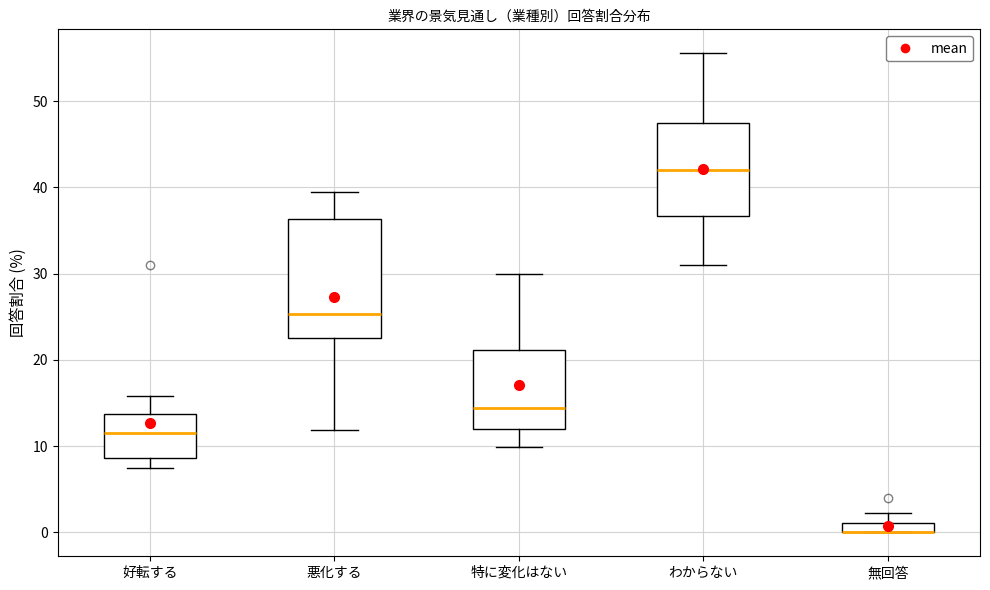

Where does the upper whisker of the box for わからない end on the y-axis? The values are not printed on the chart, so give them approximately, as read against the axis.

56